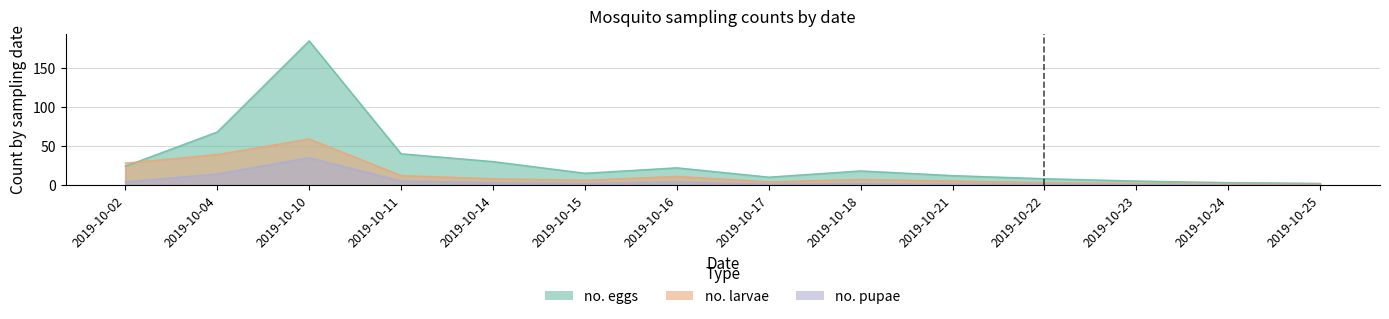

What is the sum of the no. larvae values at 2019-10-21 and 2019-10-10?

64